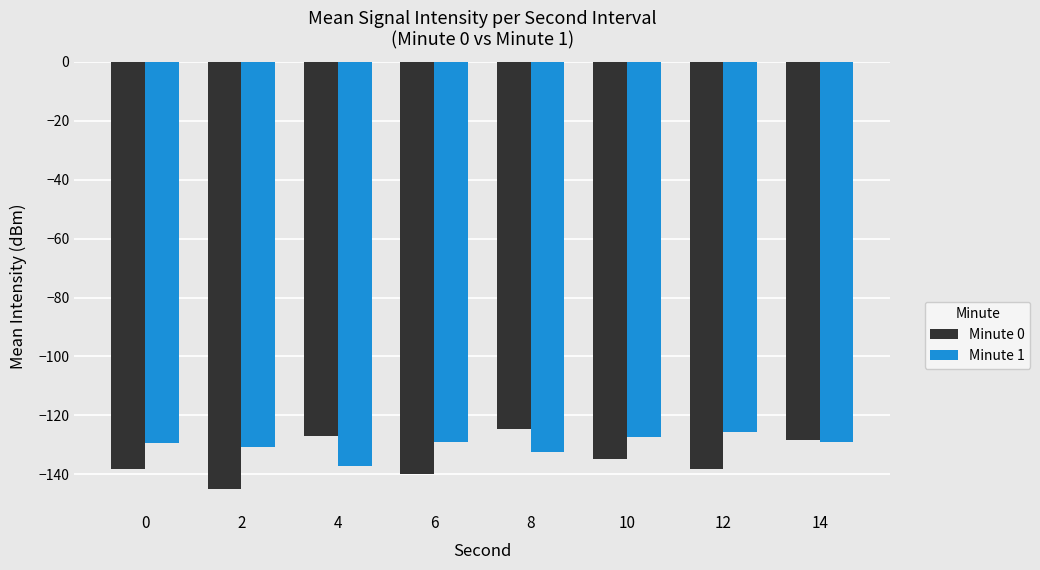

At which label does Minute 0 reach its minimum?

2